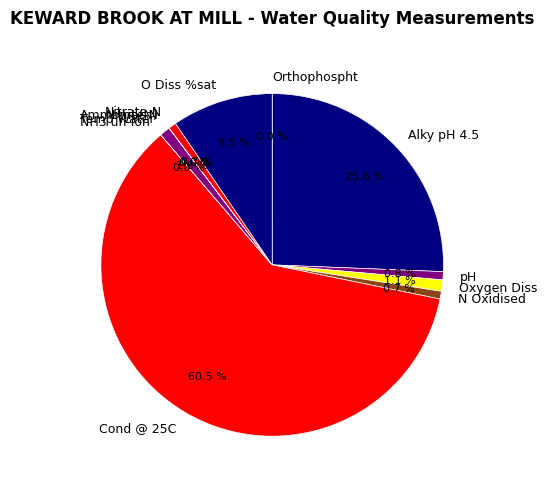

Which slice is the largest?

Cond @ 25C